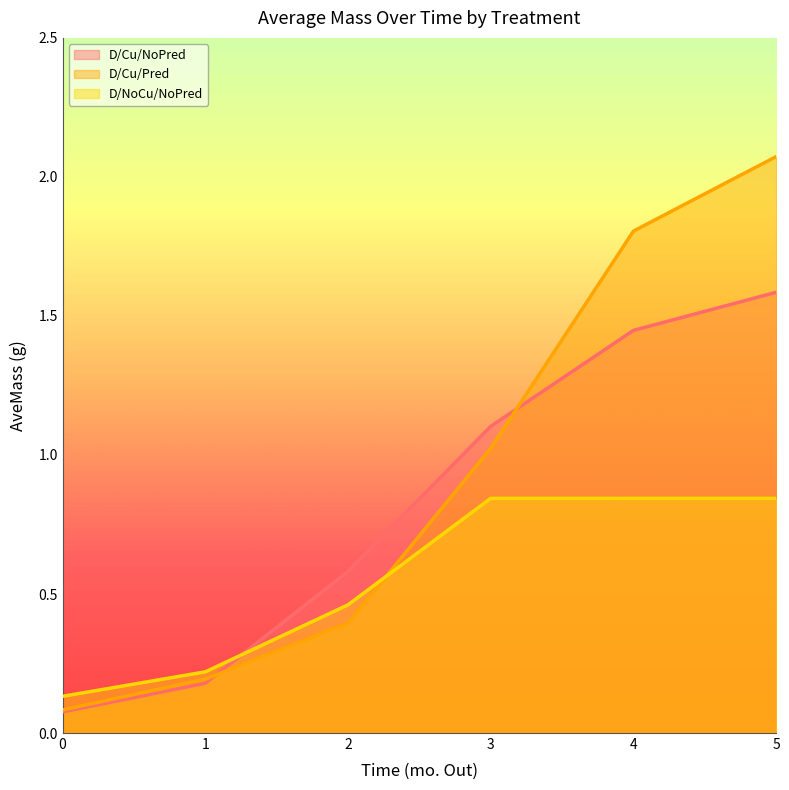

True or false: D/Cu/NoPred and D/NoCu/NoPred intersect in this chart.

True